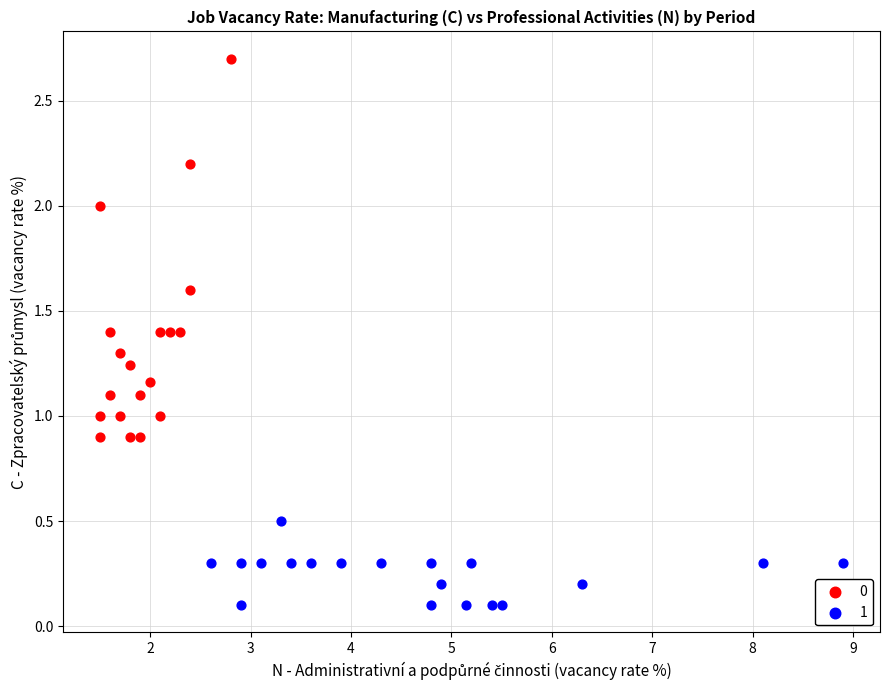

Which series has the widest spread of Y values?

0